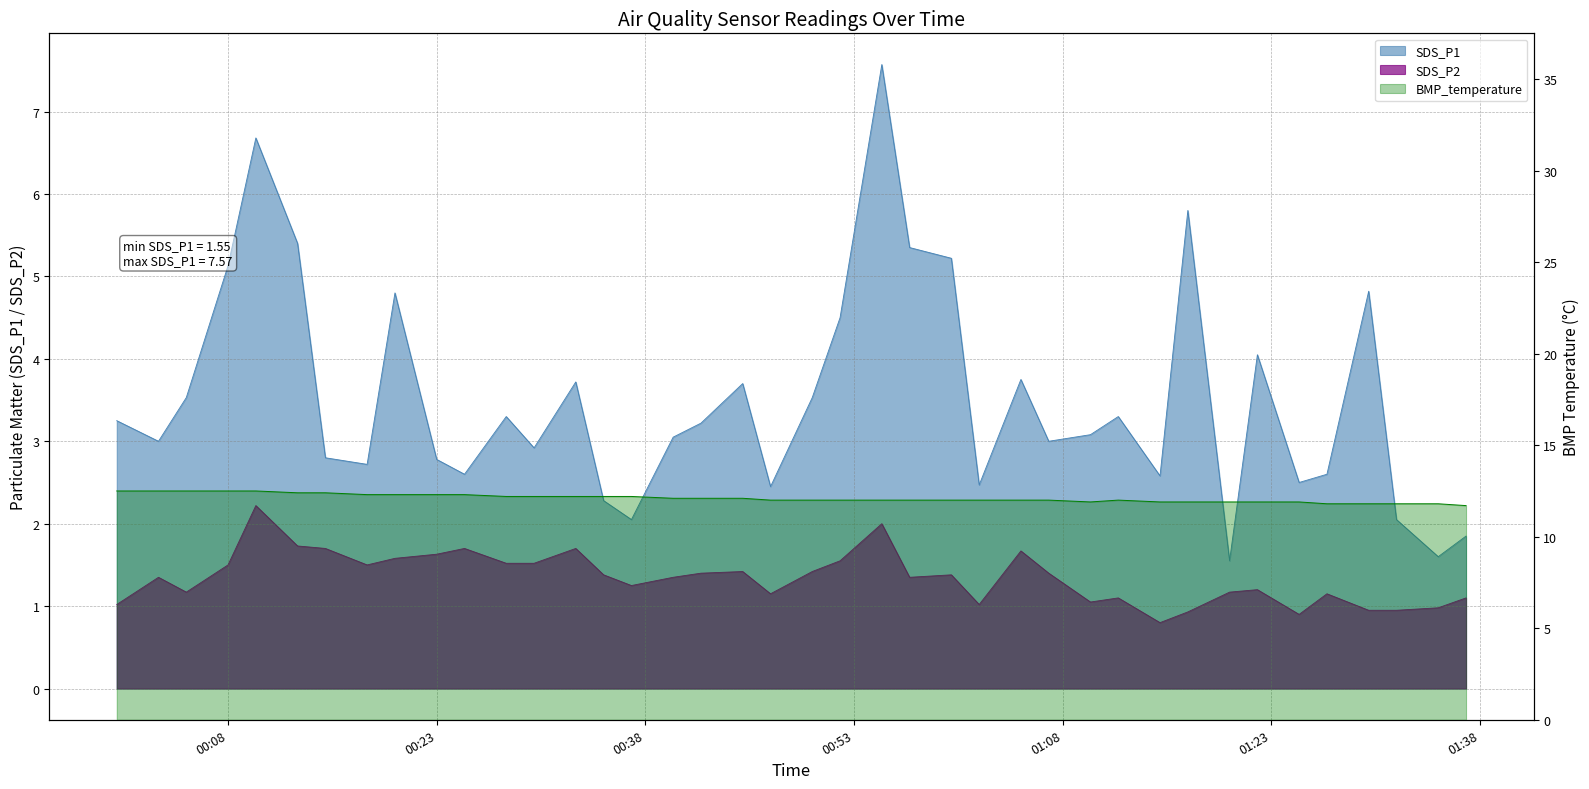

True or false: SDS_P1 has a value of 5.3 at 2021/11/08 00:57.

True